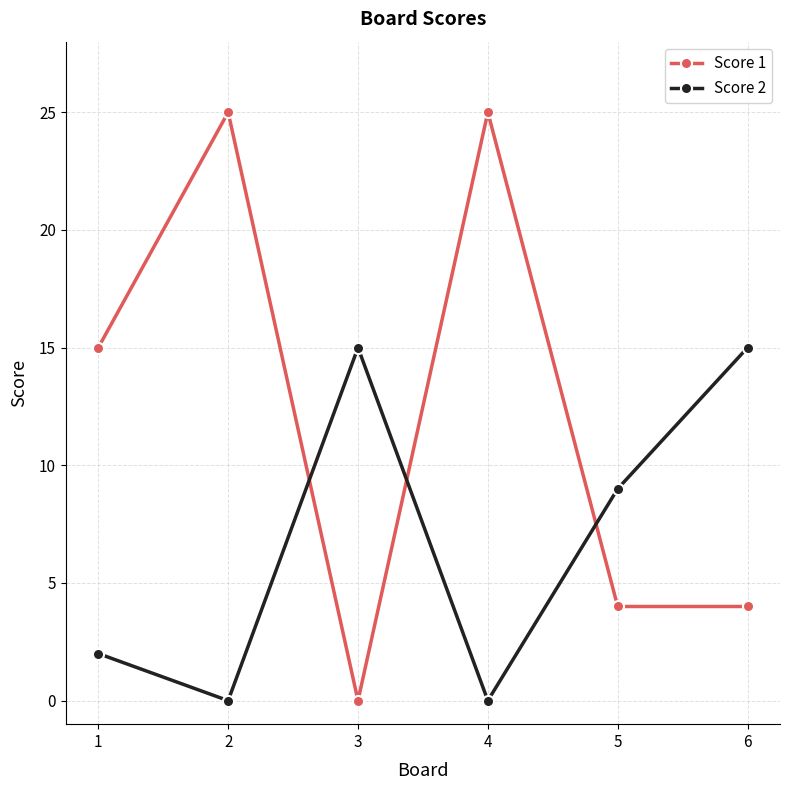

List the series in order of their peak value, highest first.

Score 1, Score 2